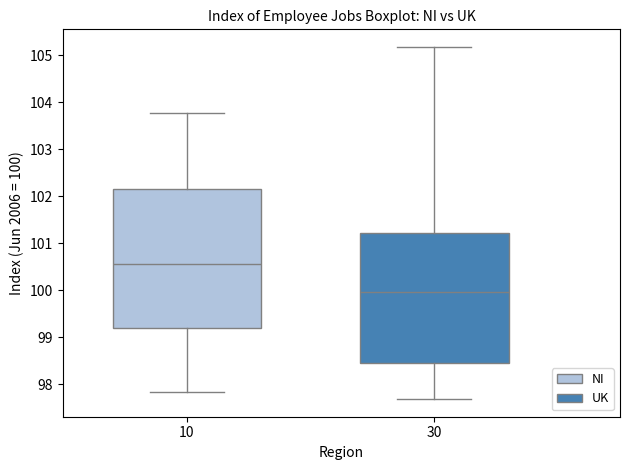

Which box is the tallest, from its lower edge to its upper edge?

10